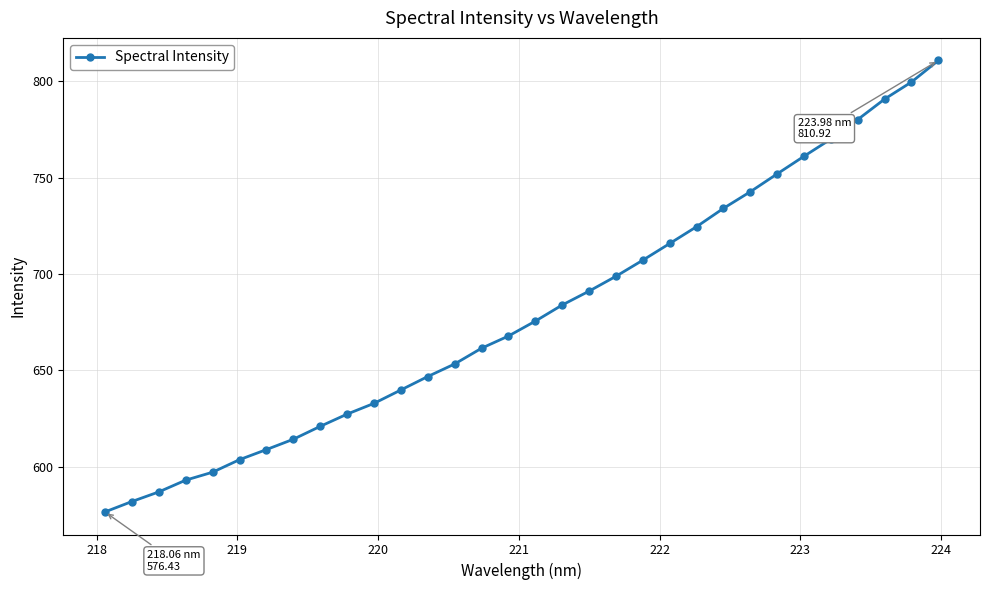

How many lines are shown in the chart?

1